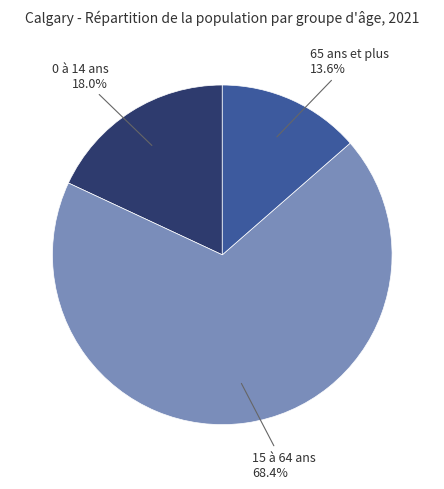

How many slices are in this pie chart?

3